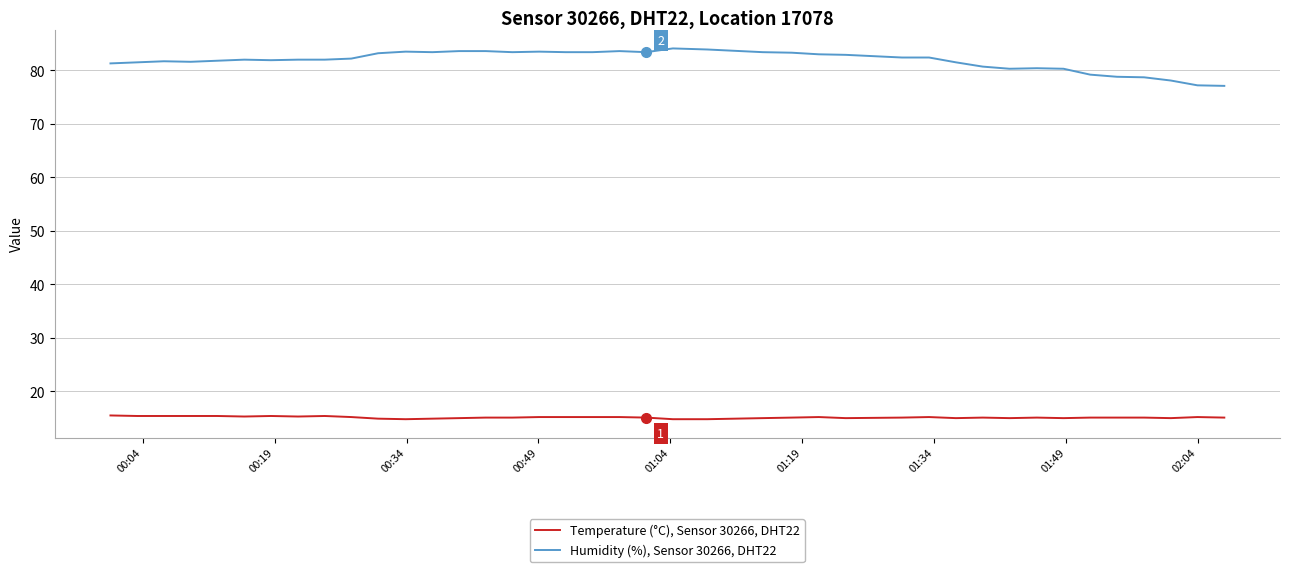

At how many categories does at least one series exceed 47?

40